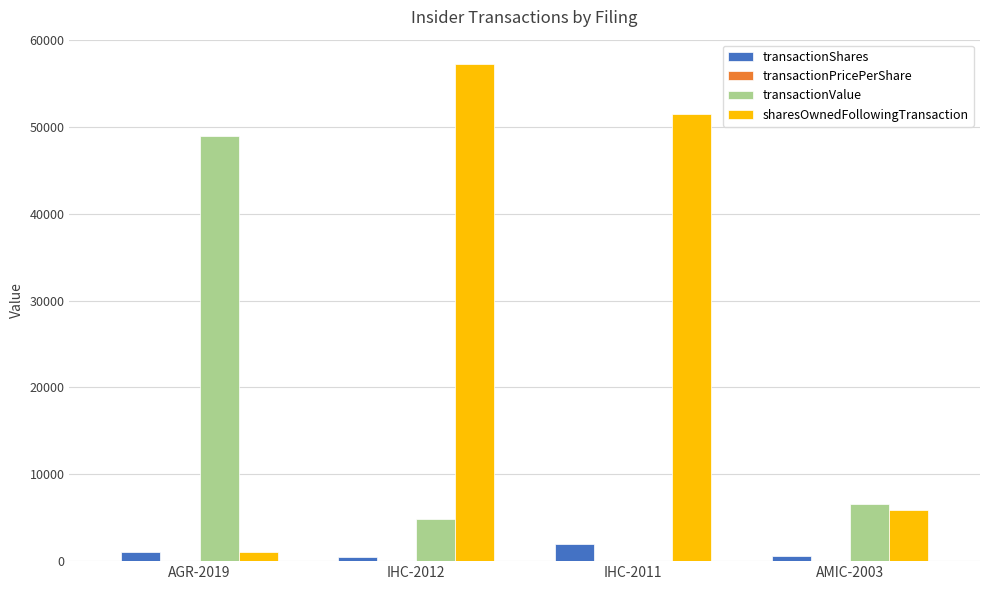

Where is transactionValue nearest to the value 24475?

AMIC-2003